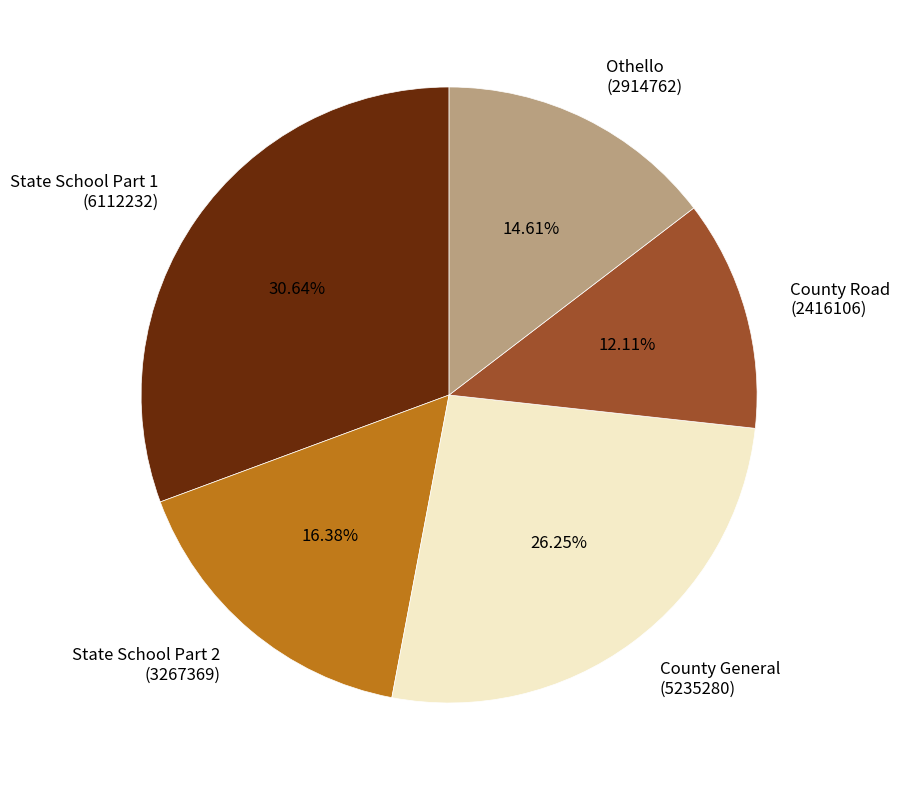

True or false: State School Part 2 accounts for 22% of the total.

False